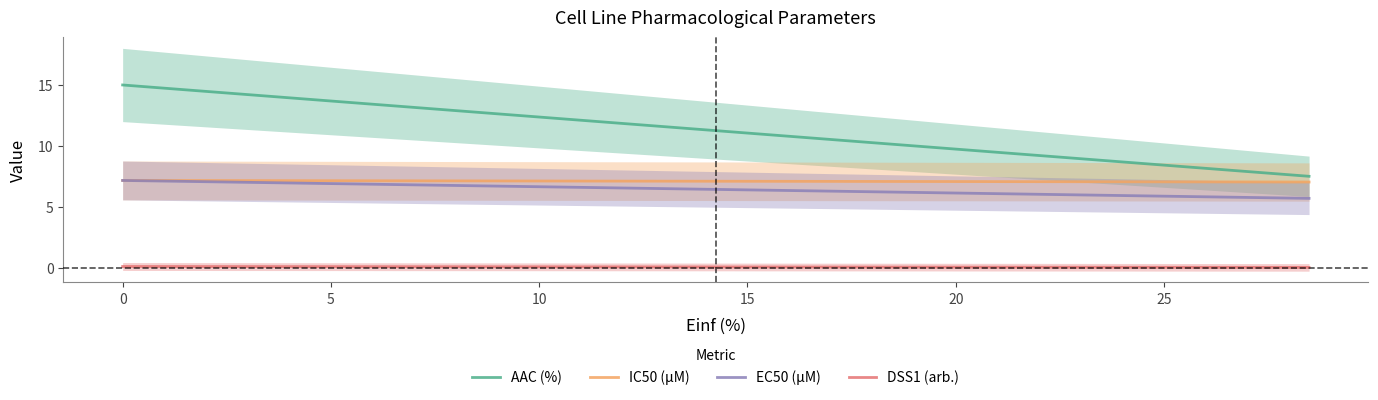

True or false: IC50 (µM) and AAC (%) intersect in this chart.

False